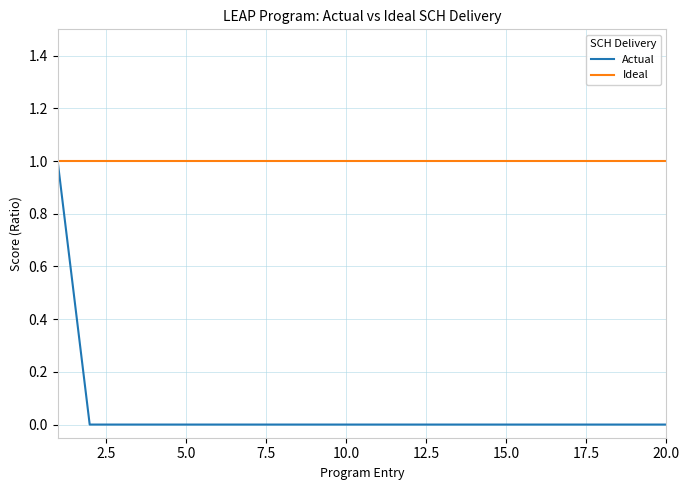

Which series has the largest total across all categories?

Ideal